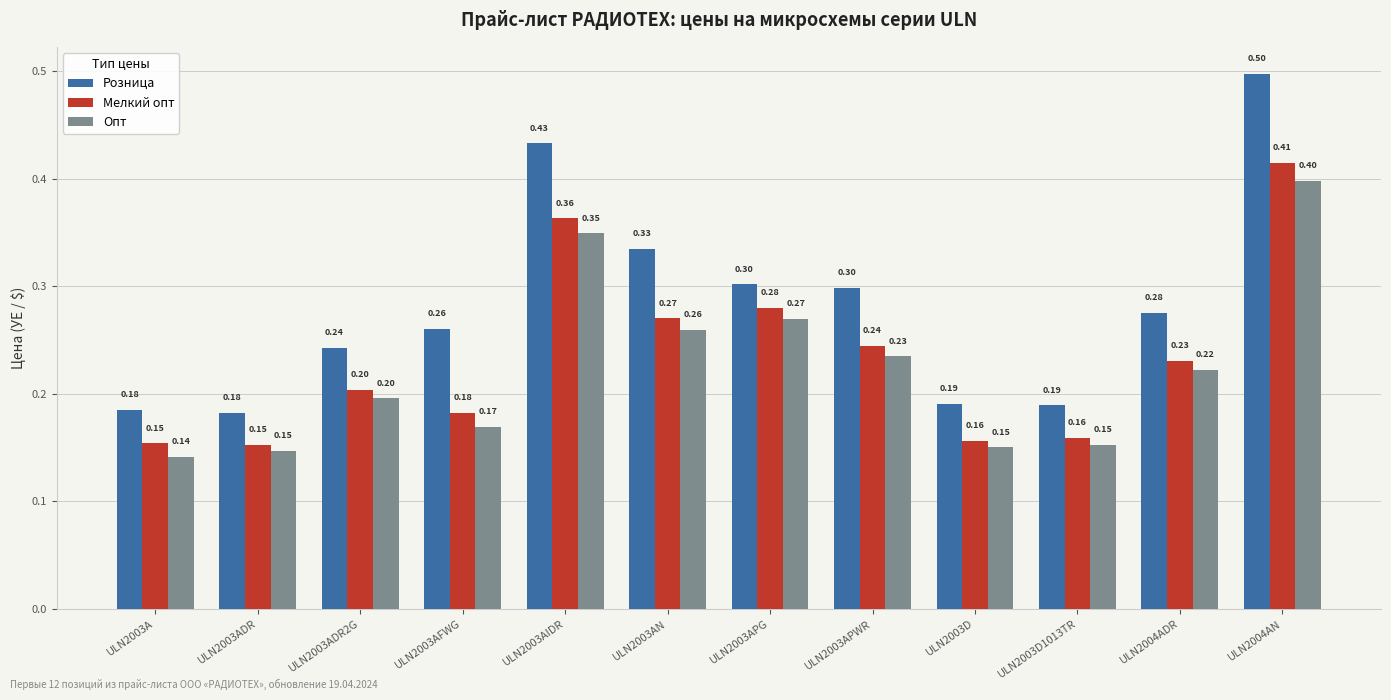

Which series has the largest range (max minus min)?

Розница